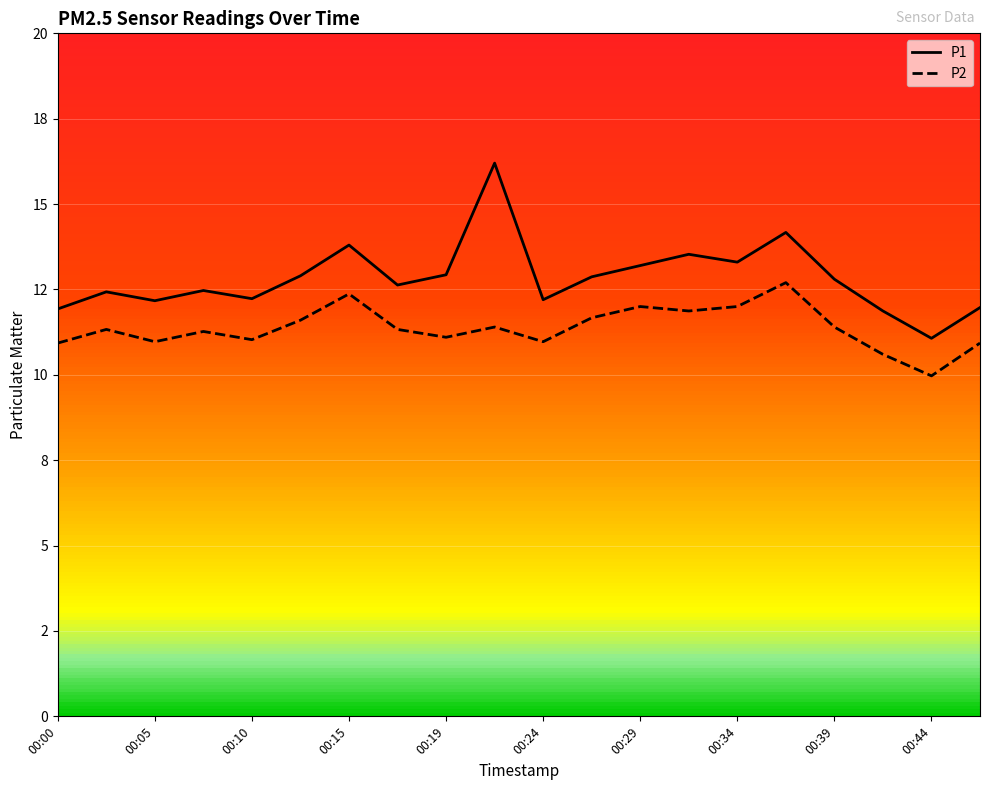

Which category has the highest value in the P1 series?

00:22